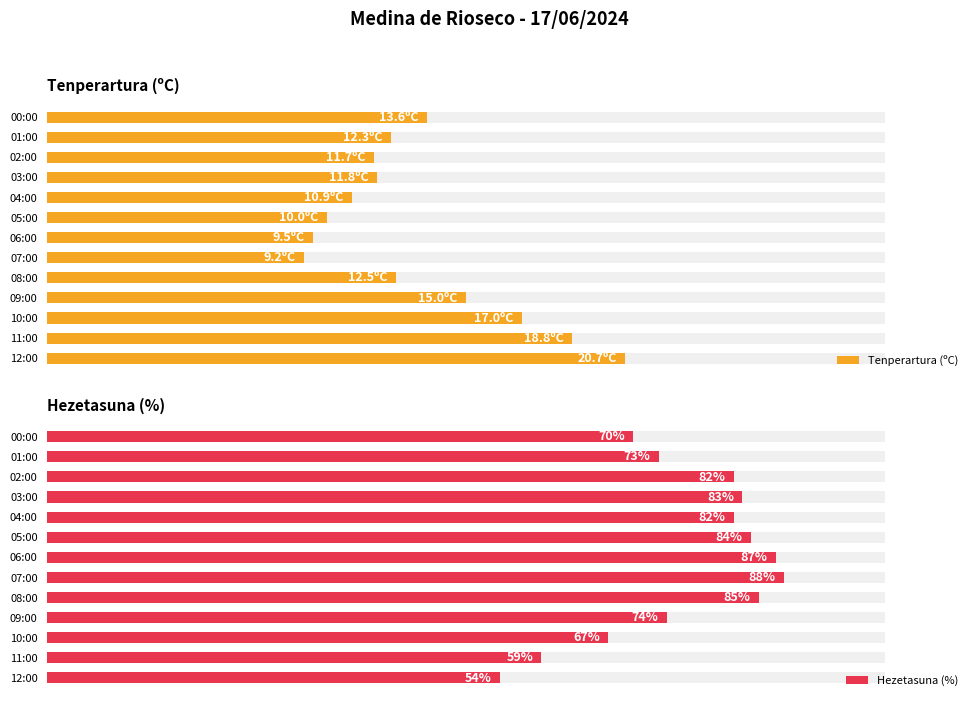

List the series in order of their overall mean, lowest first.

Tenperartura (ºC), Hezetasuna (%)